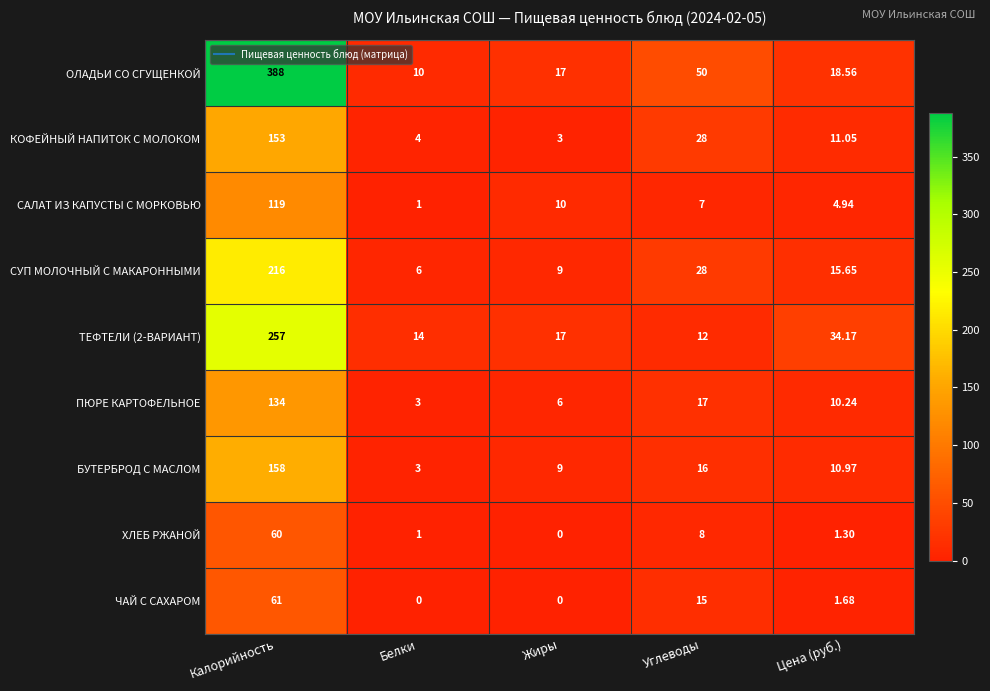

List the labels in order of ОЛАДЬИ СО СГУЩЕНКОЙ value, smallest first.

Белки, Жиры, Цена (руб.), Углеводы, Калорийность